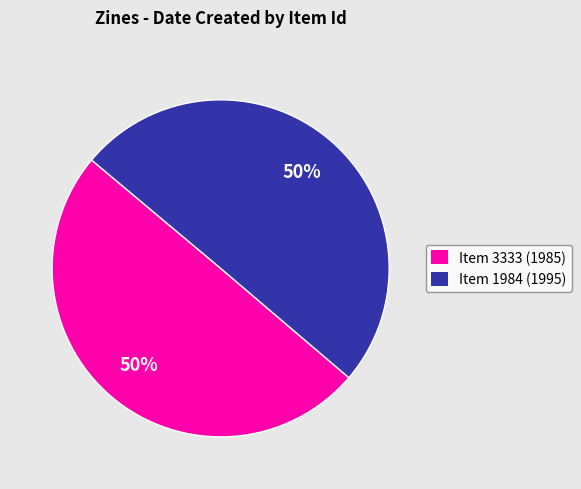

How many segments does this pie chart have?

2